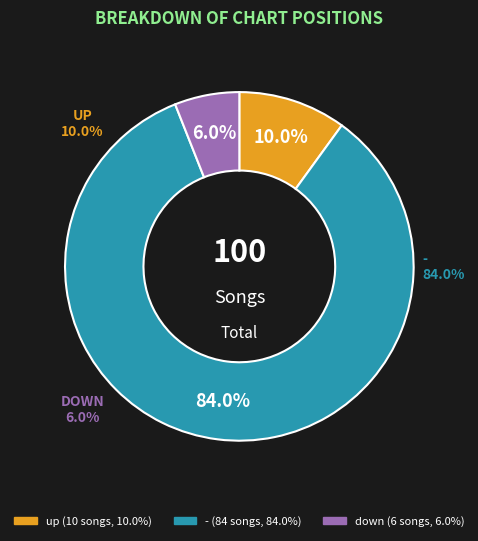

Which category has the smallest portion of the pie?

down